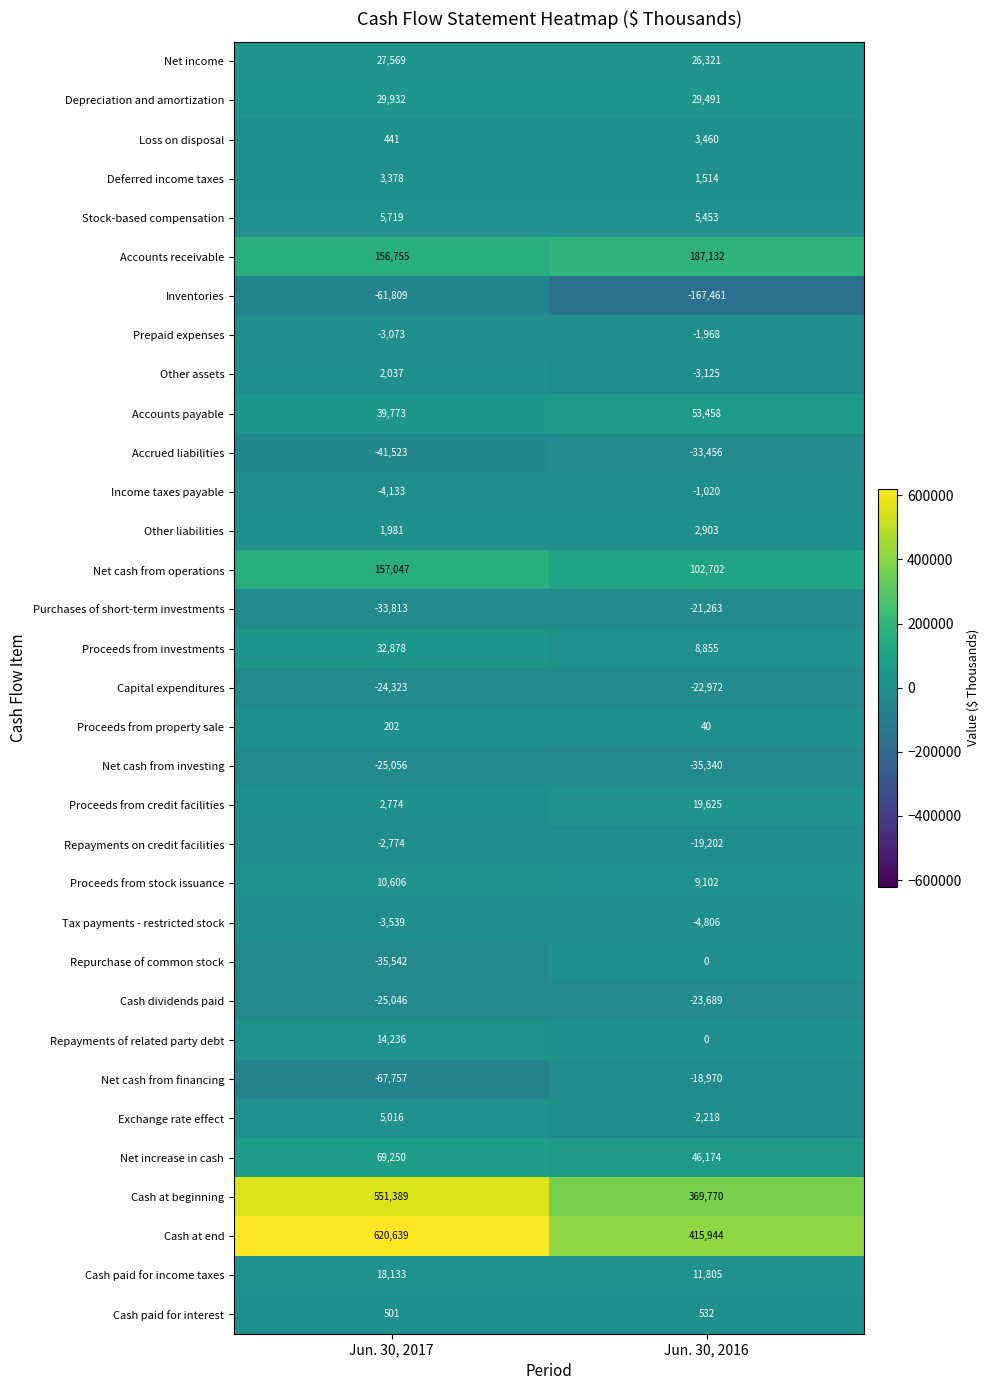

Between Jun. 30, 2017 and Jun. 30, 2016, which series saw the biggest shift?

Cash at end